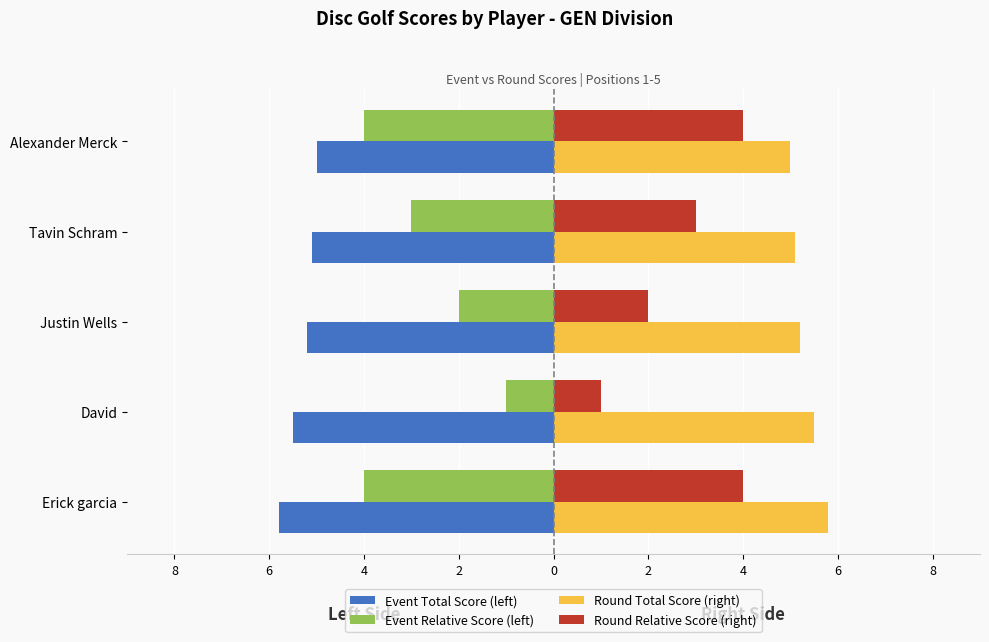

Which series has the largest total across all categories?

Round Total Score (right)